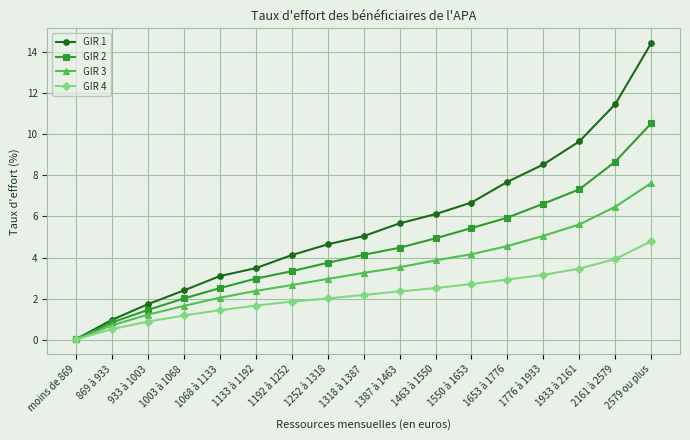

List the labels in order of GIR 1 value, largest first.

2579 ou plus, 2161 à 2579, 1933 à 2161, 1776 à 1933, 1653 à 1776, 1550 à 1653, 1463 à 1550, 1387 à 1463, 1318 à 1387, 1252 à 1318, 1192 à 1252, 1133 à 1192, 1068 à 1133, 1003 à 1068, 933 à 1003, 869 à 933, moins de 869